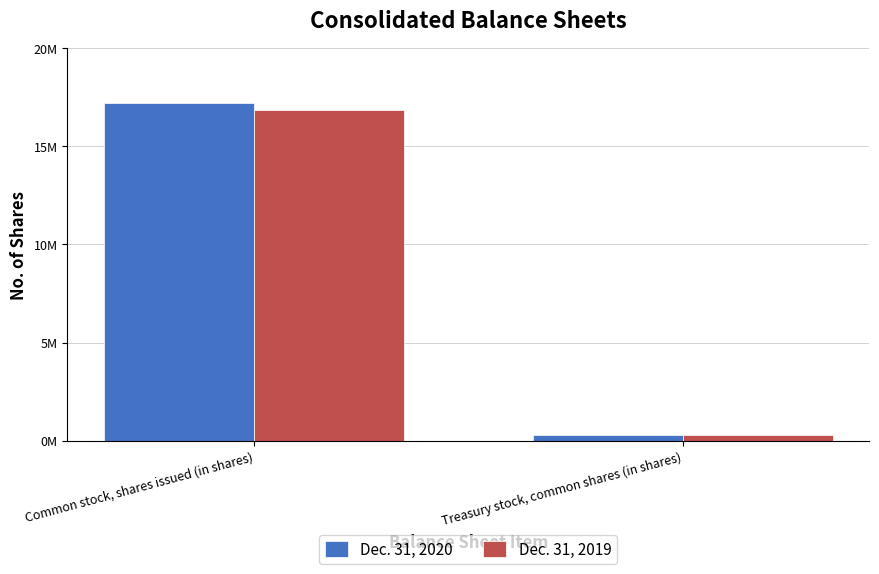

Is it true that Dec. 31, 2019 equals 6613011 at Common stock, shares issued (in shares)?

False